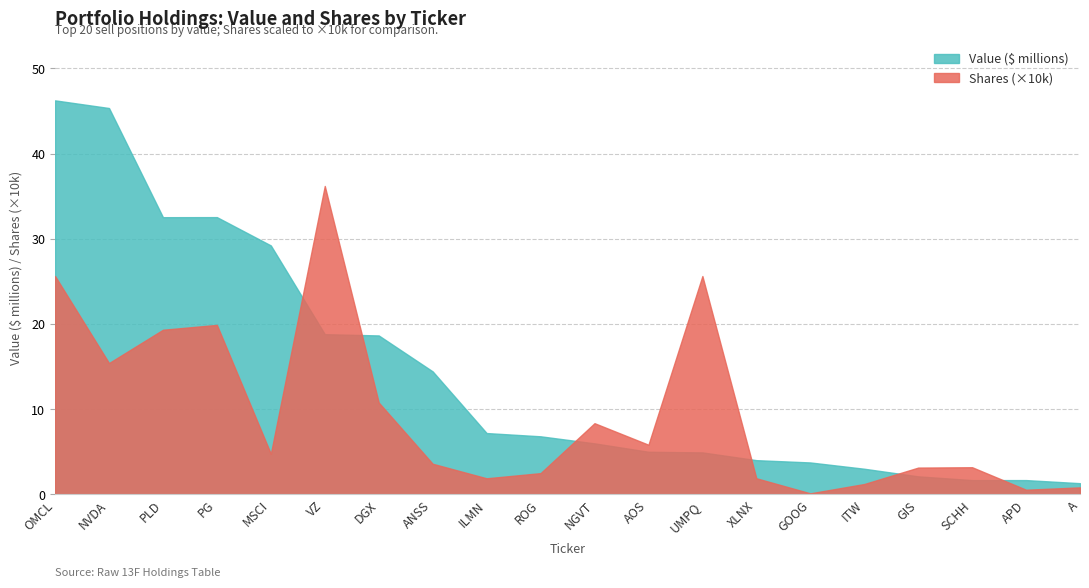

Which category has the lowest value in the Shares series?

GOOG